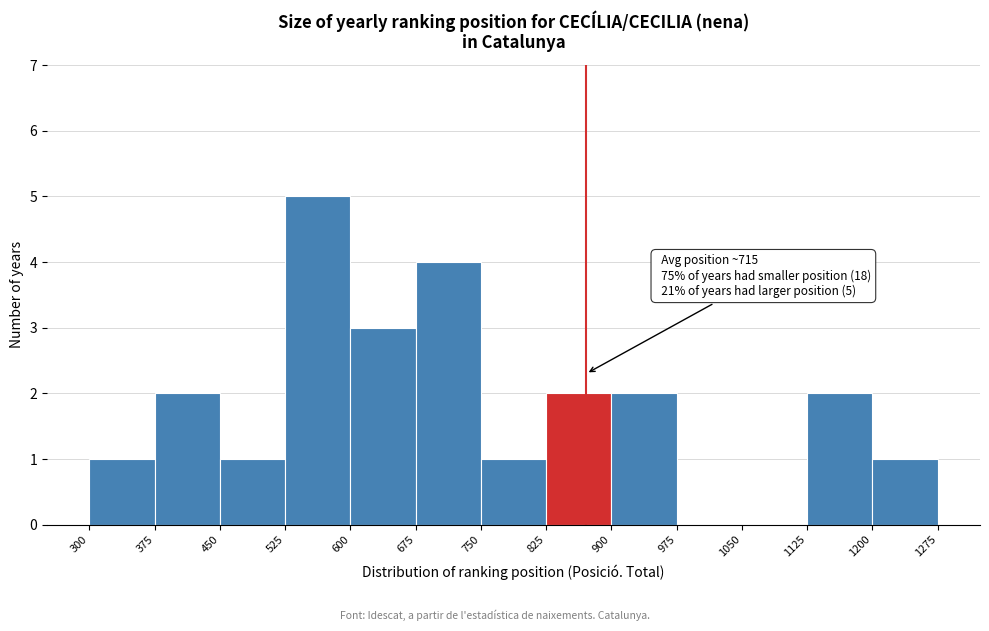

Over which range of the x-axis is the bar tallest?

525 to 600